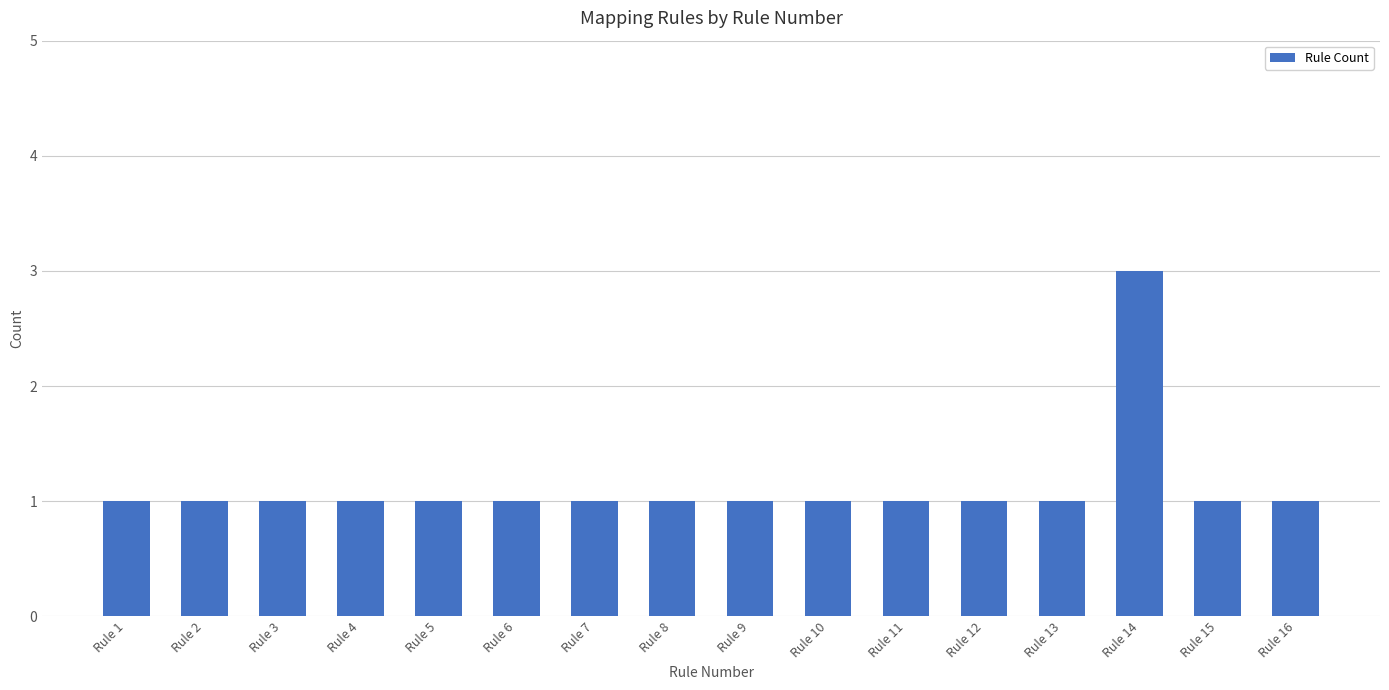

Is it true that the value at Rule 9 is 0?

False